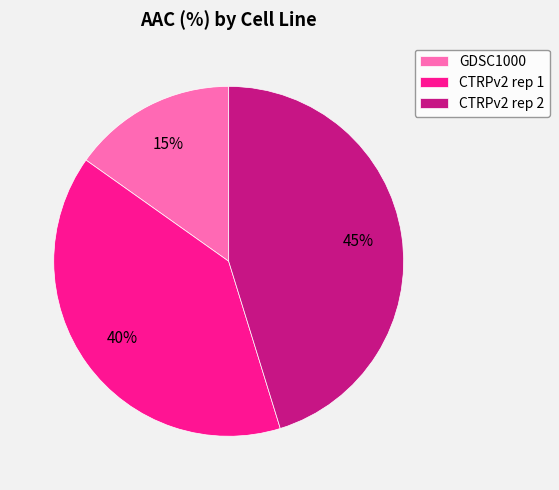

Rank the categories by value from highest to lowest.

CTRPv2 rep 2, CTRPv2 rep 1, GDSC1000